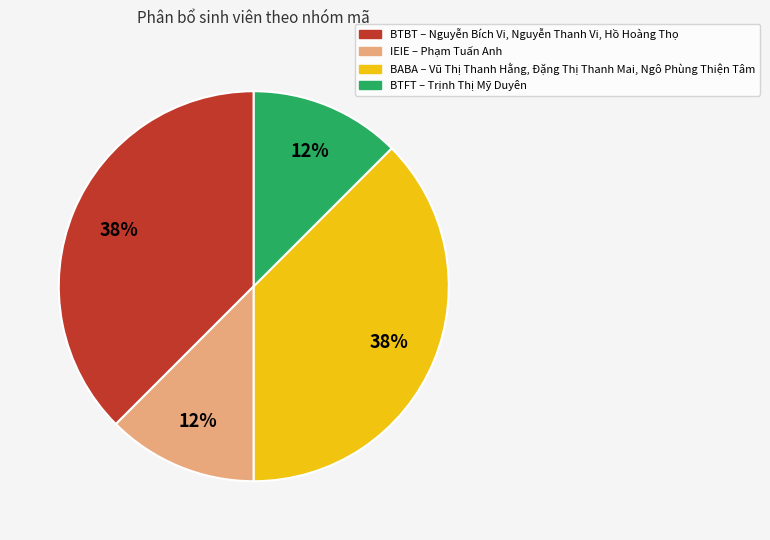

To the nearest percent, what is the average slice percentage?

25%